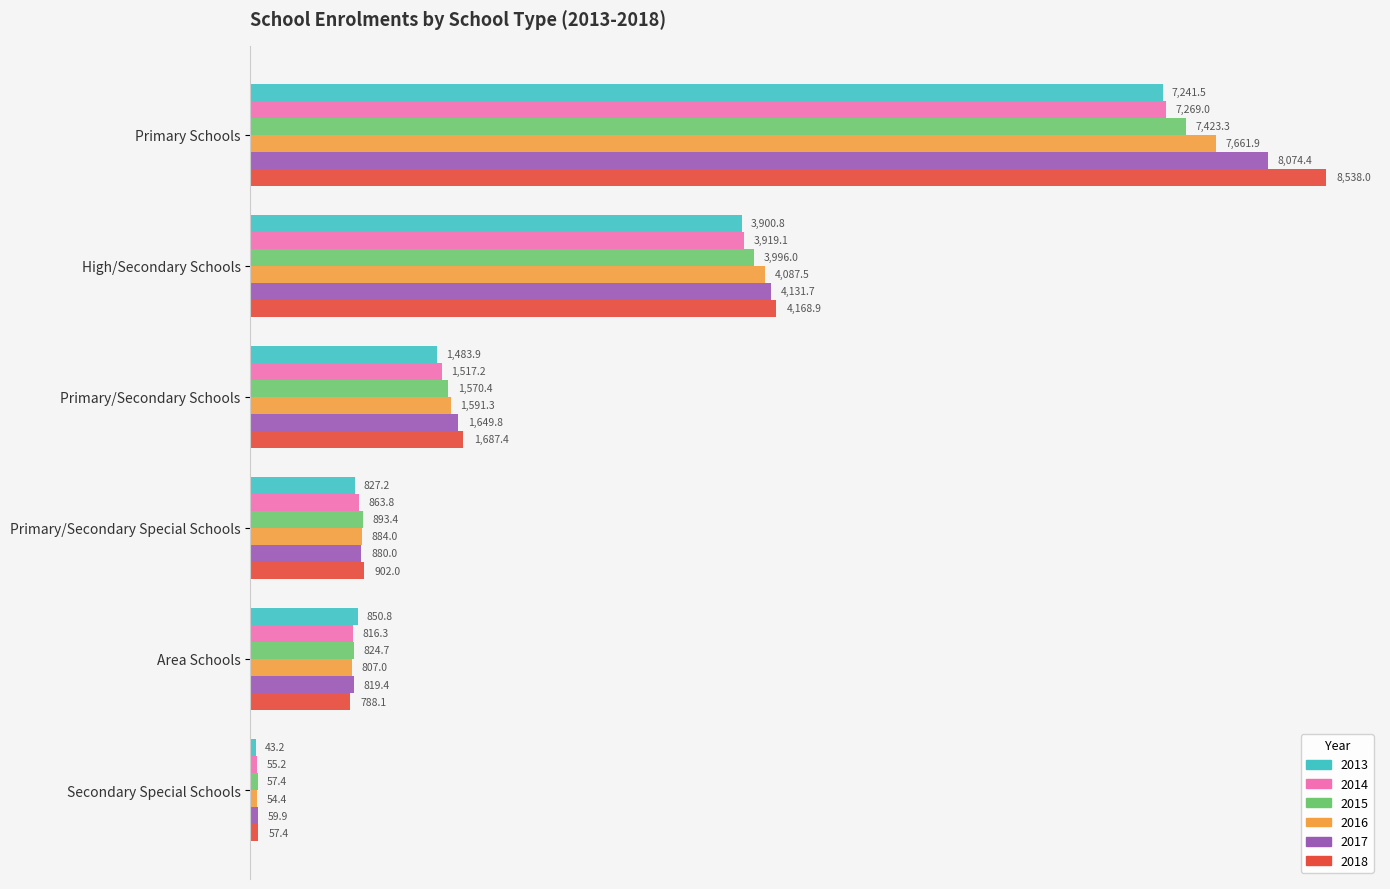

At which label does 2013 reach its peak?

Primary Schools